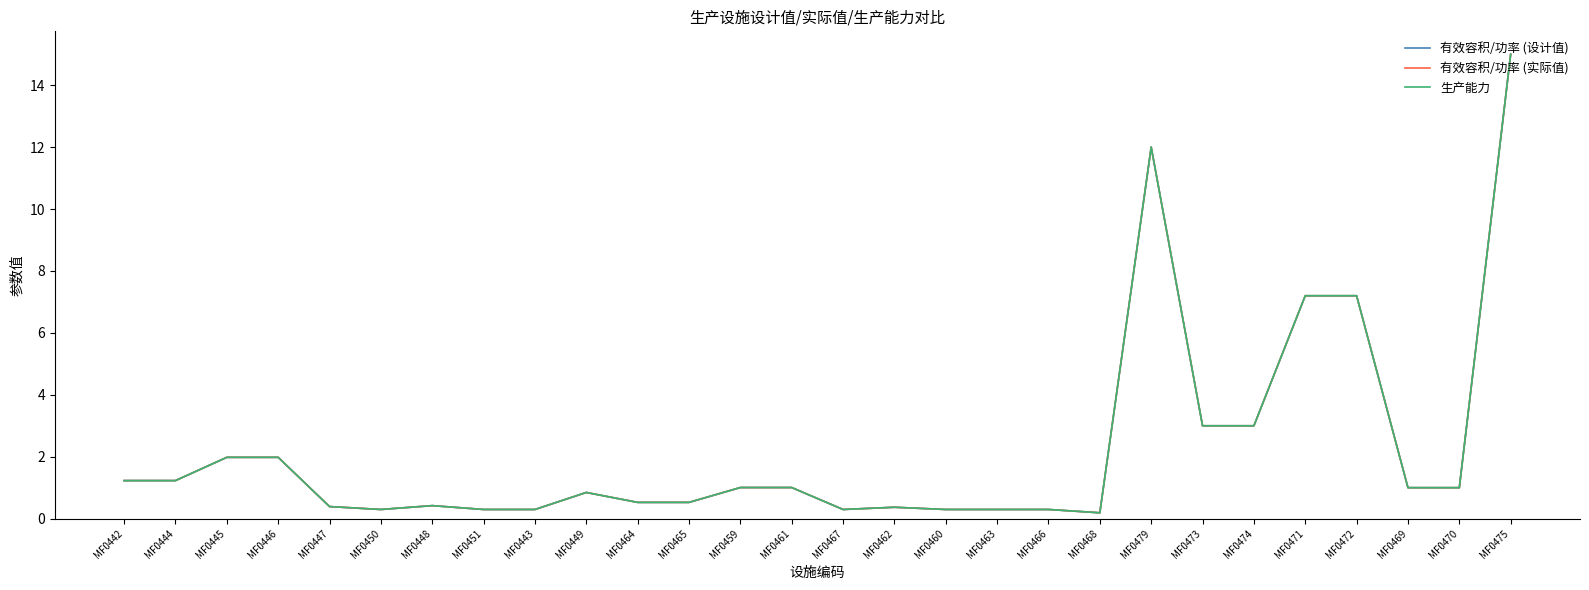

Is this an area chart (filled region under the line)?

No